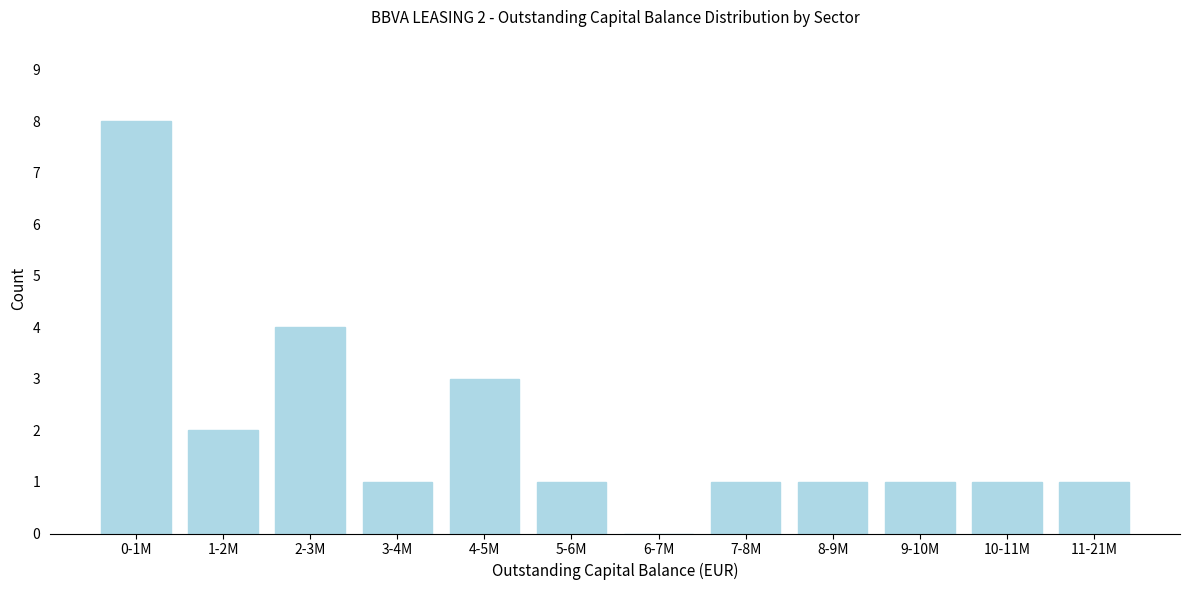

Reading right to left, extract all data points from this chart.

11-21M=1	10-11M=1	9-10M=1	8-9M=1	7-8M=1	6-7M=0	5-6M=1	4-5M=3	3-4M=1	2-3M=4	1-2M=2	0-1M=8